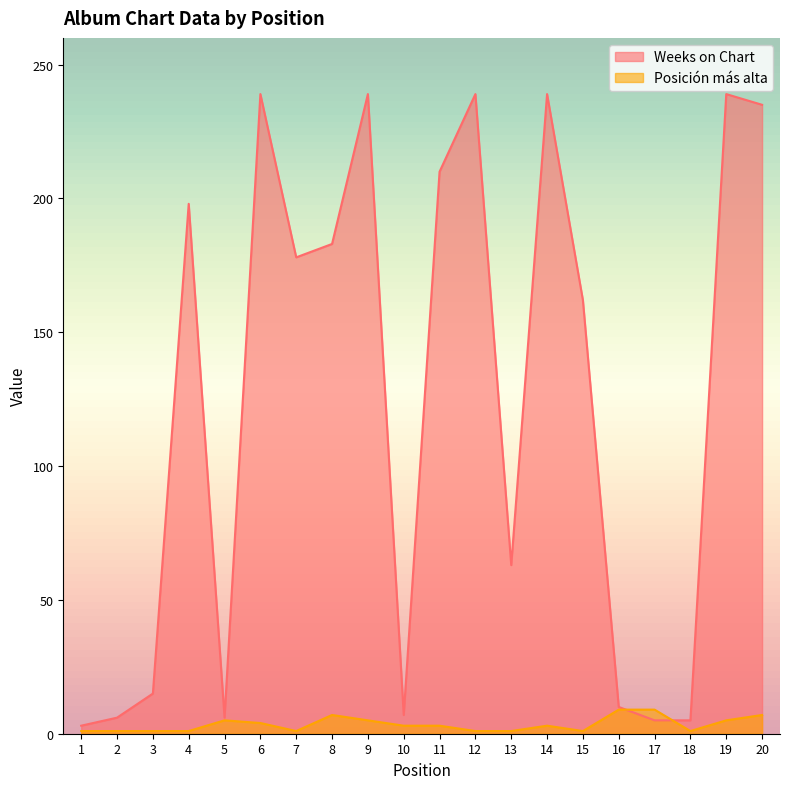

What is the spread (max minus min) of values at 16?

1